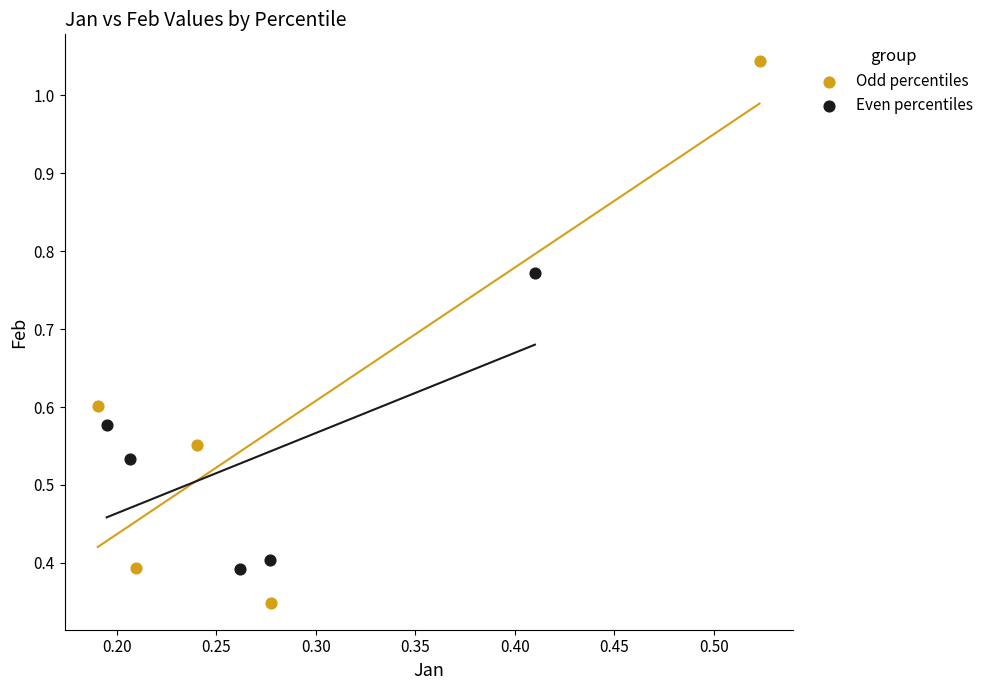

Which series contains the lowest Y value?

Odd percentiles